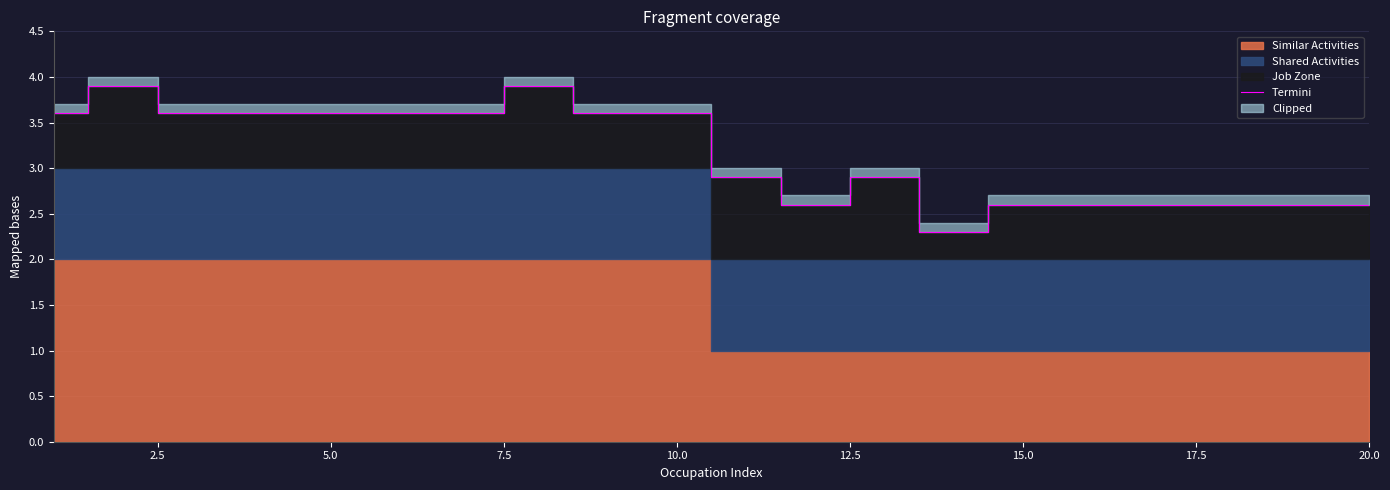

Which has a higher value, 5.0 or 19?

5.0